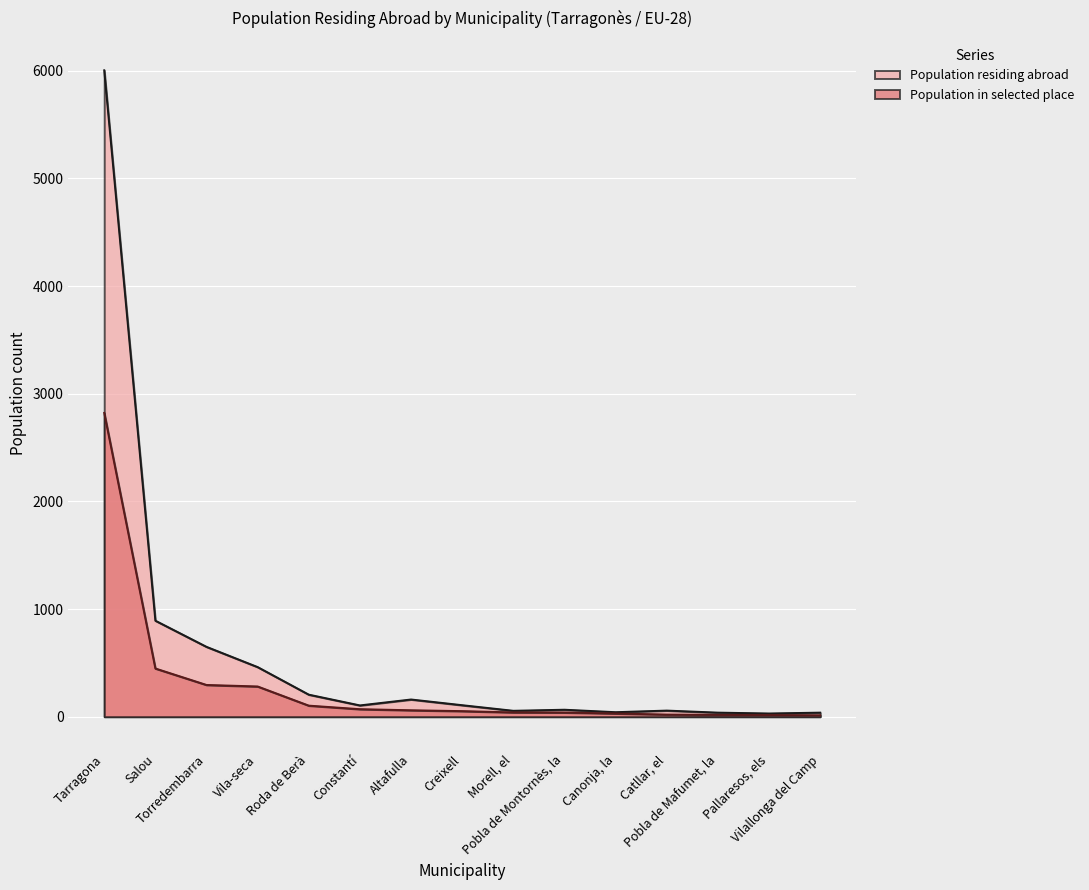

How many lines are shown in the chart?

2